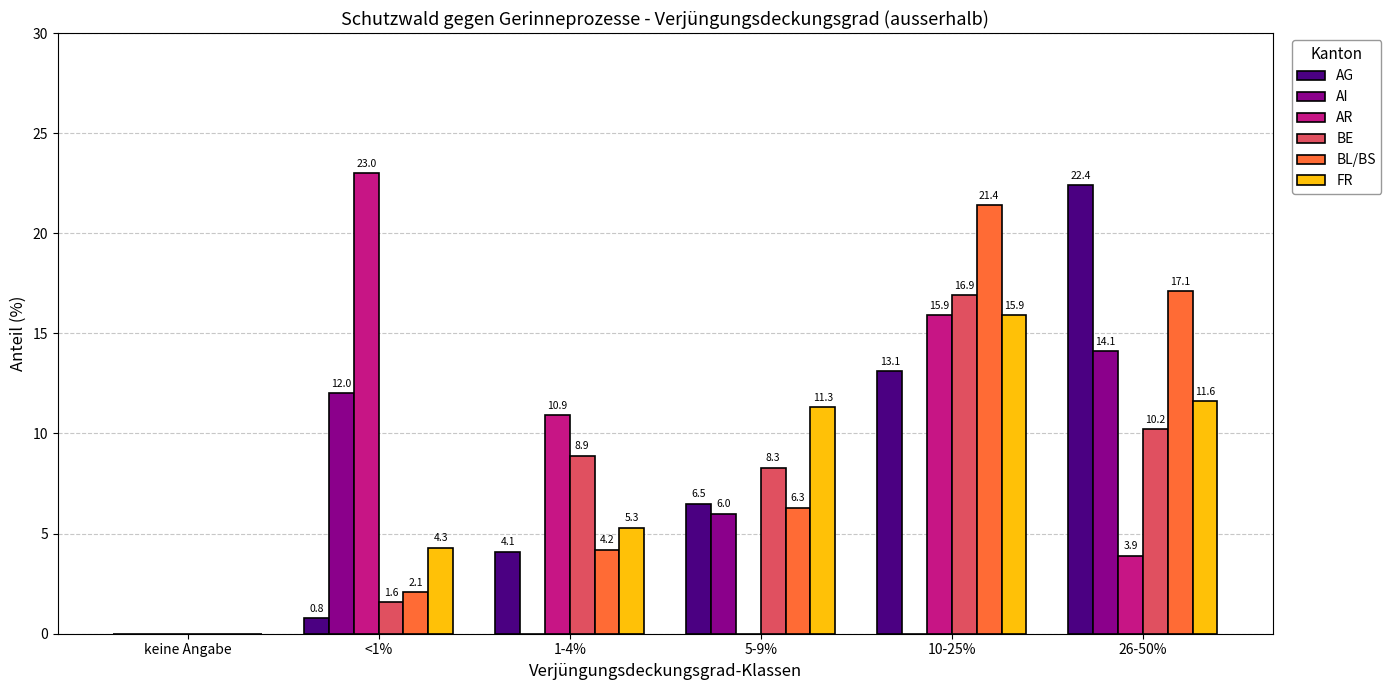

How many groups of bars are there?

6